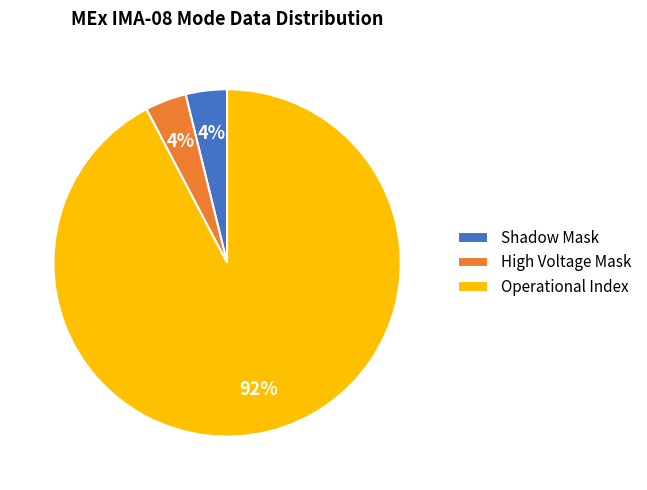

How many slices are in this pie chart?

3